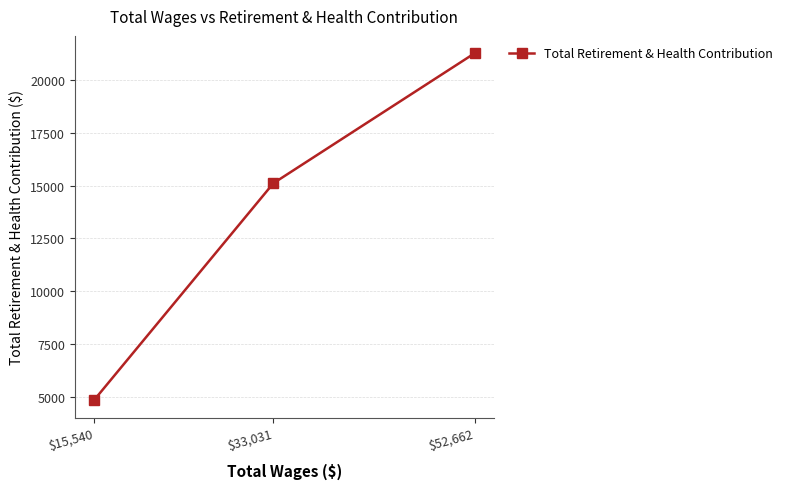

What is the label of the 1st point from the left?

$15,540